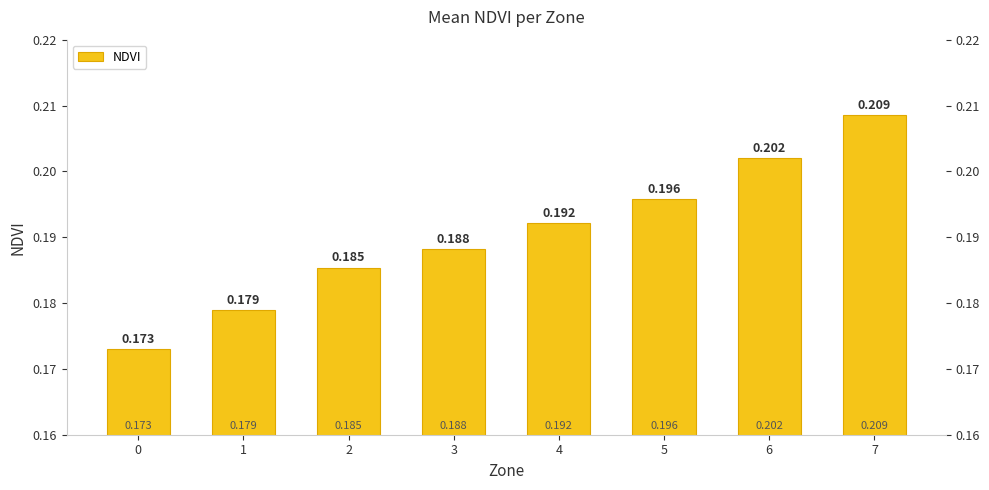

What value does the data have at 2?

0.2